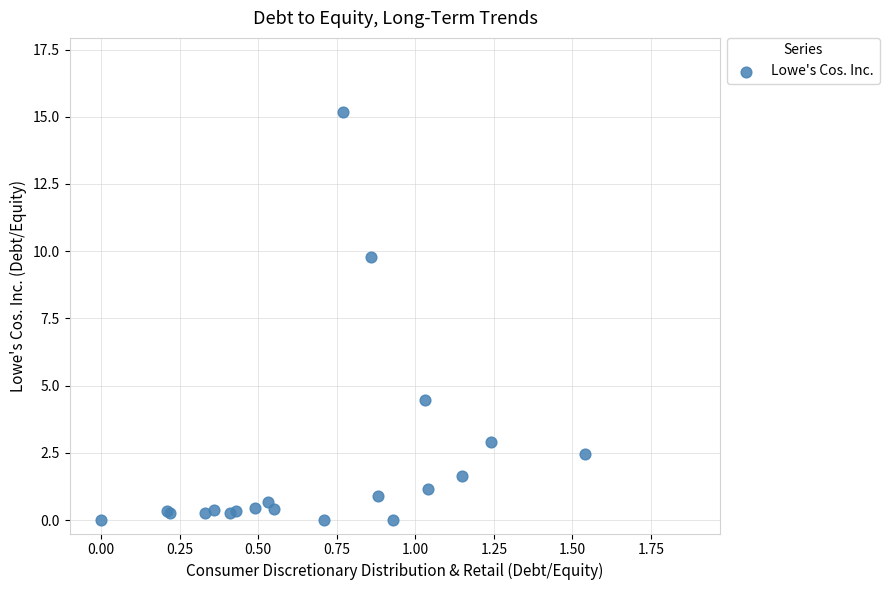

What Y value in the scatter plot is closest to 7?

4.5